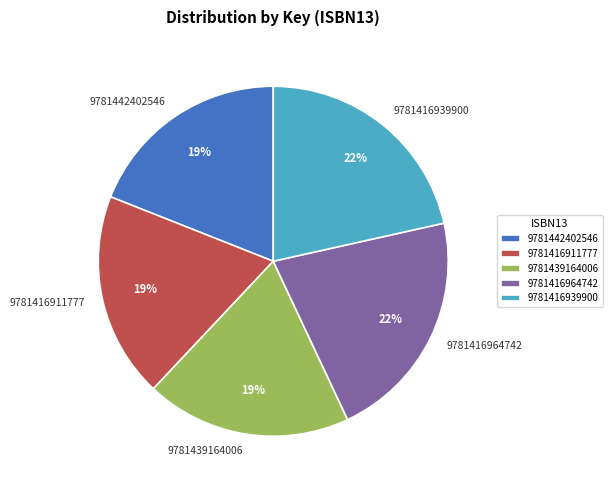

How many segments does this pie chart have?

5